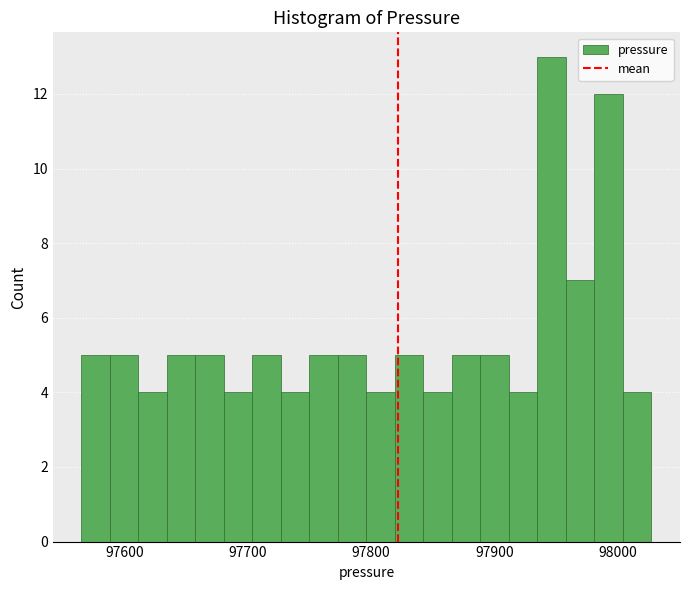

Read against the x-axis, roughly where is the centre of the tallest bar?

97950